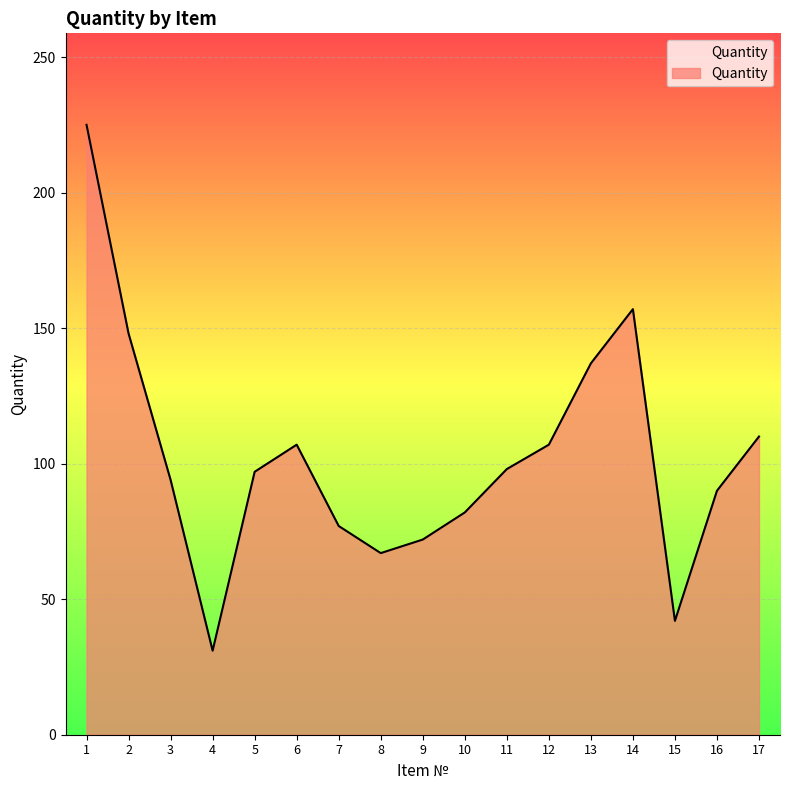

What is the difference between the values at 14 and 5?

60